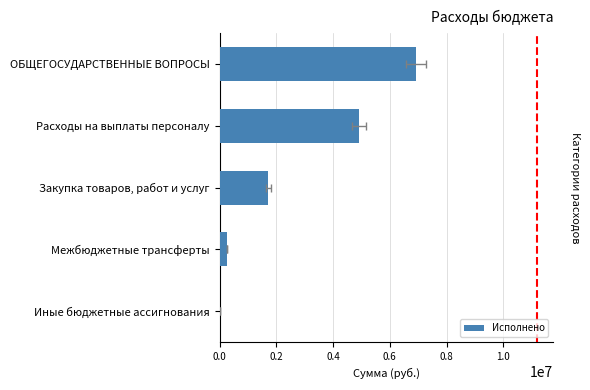

Is it true that the value at 0.6 is 428326.5?

False